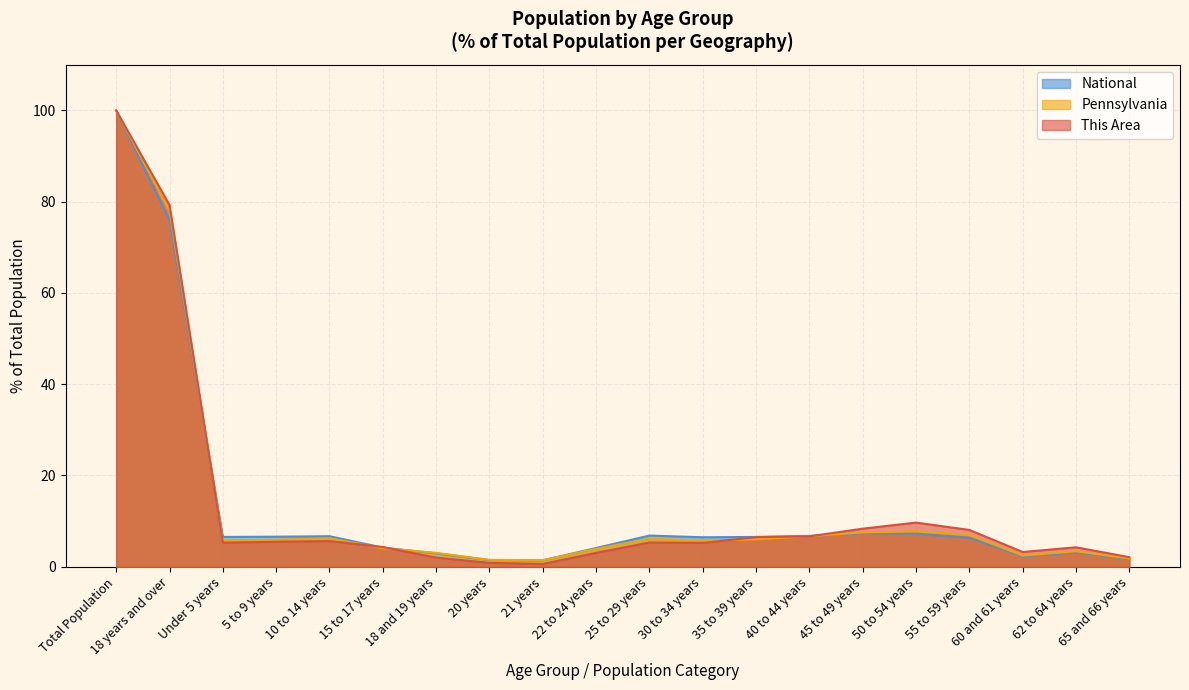

What is the average value of the Pennsylvania series?

13.2